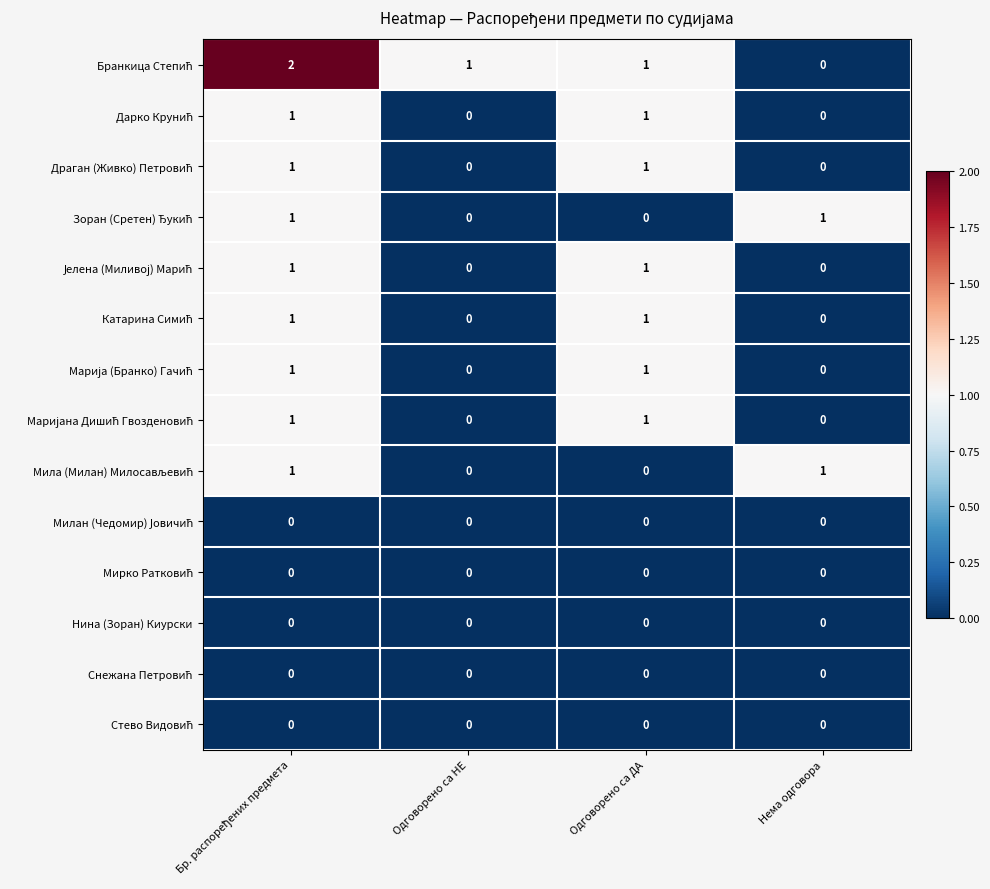

At how many categories does at least one series exceed 0?

4